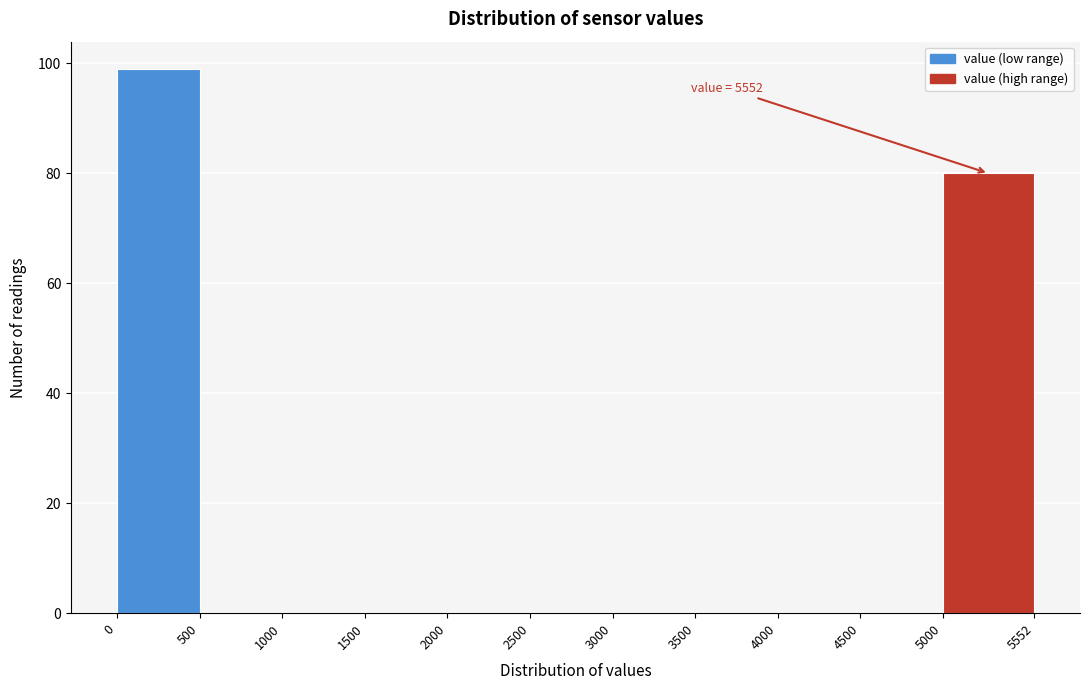

Which range on the x-axis has the tallest bar?

0 to 500